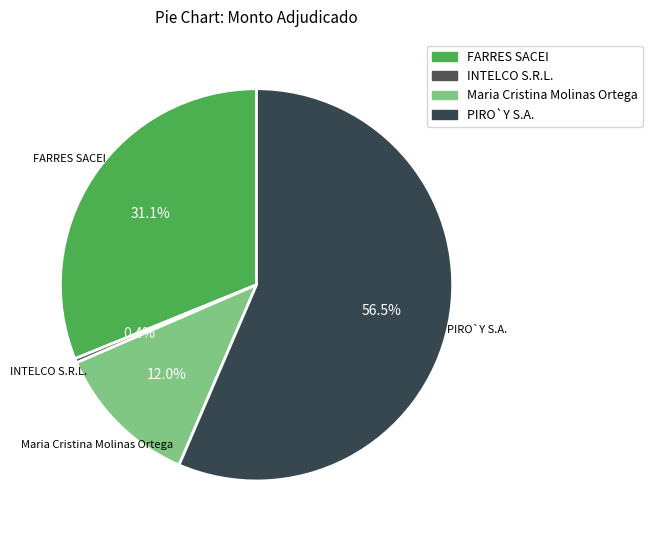

To the nearest percent, what is the combined percentage of INTELCO S.R.L. and Maria Cristina Molinas Ortega?

12%